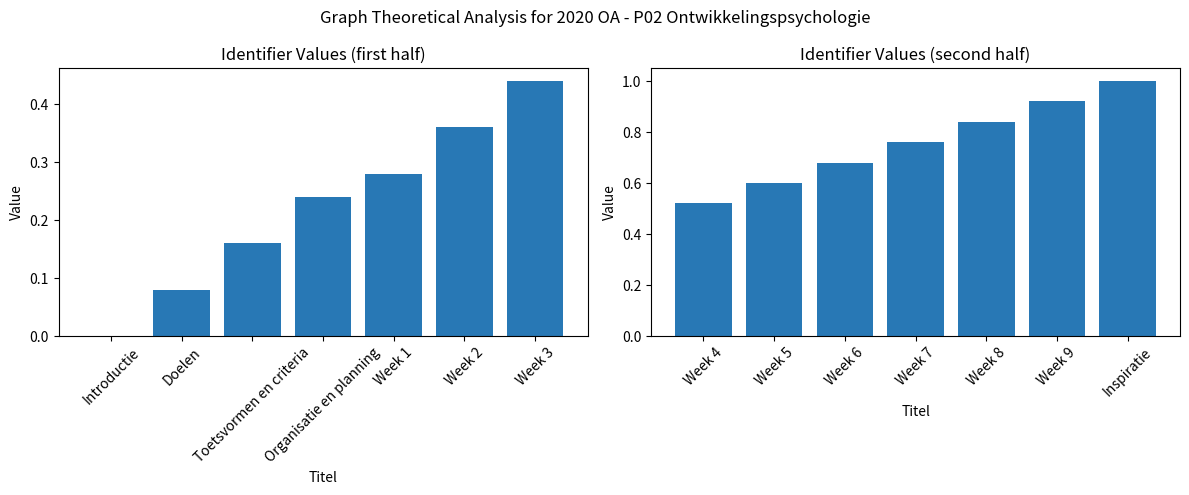

What is the average value of the Identifier (first half) series?

0.2